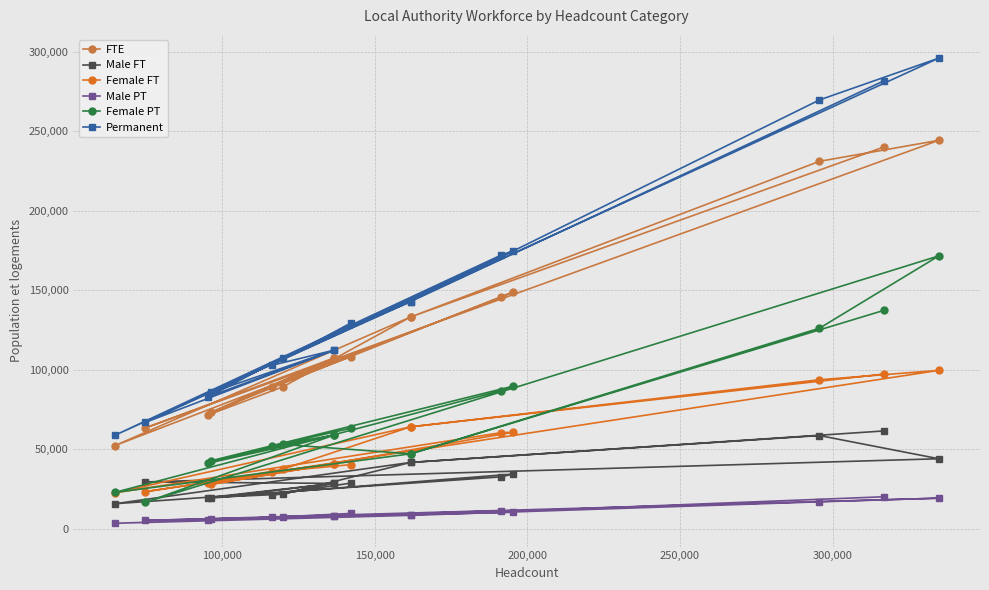

Reading right to left, what are all the values shown in this chart?

FTE: 108400	89500	107500	73500	149100	145600	52300	133300	89400	71600	107500	63500	244400	231200	133300	240300
Male FT: 28800	21300	28600	19400	34500	32700	15800	41800	21800	19700	28600	29500	44100	58700	41800	61600
Female FT: 40400	35800	41000	28000	60800	60500	22600	64200	37600	28700	41000	23400	99700	93800	64200	97400
Male PT: 9700	7300	8100	6200	10400	11400	3500	8500	7600	5700	8100	5300	19300	17000	8500	20200
Female PT: 63300	52000	59000	42900	89800	86900	22900	47200	53100	41300	59000	16700	171700	126200	47200	137500
Permanent: 129500	102900	112400	85800	174900	172200	58800	143000	107700	83000	112400	67000	296100	269800	143000	281900